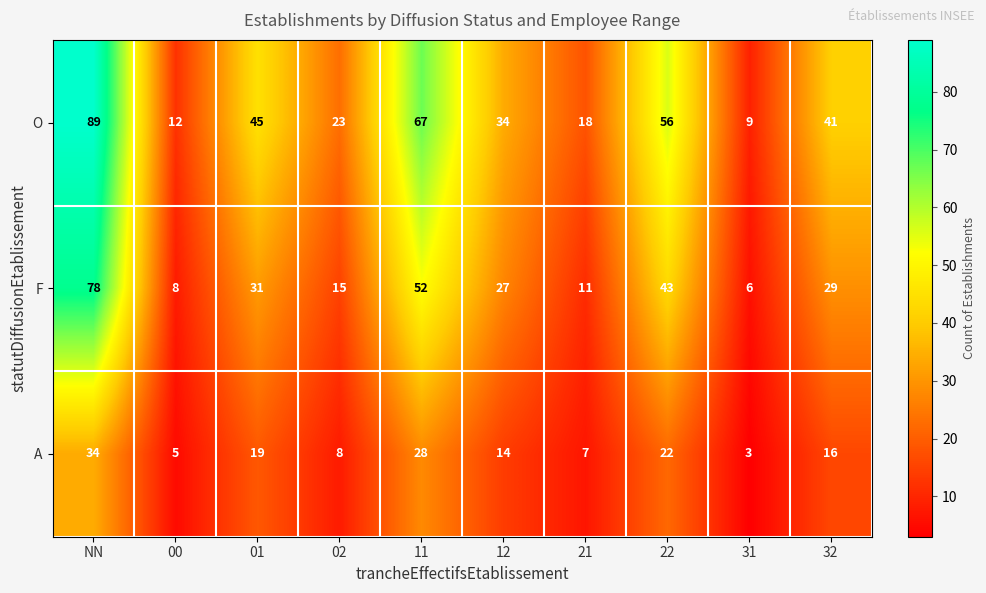

What is the smallest value displayed?

3